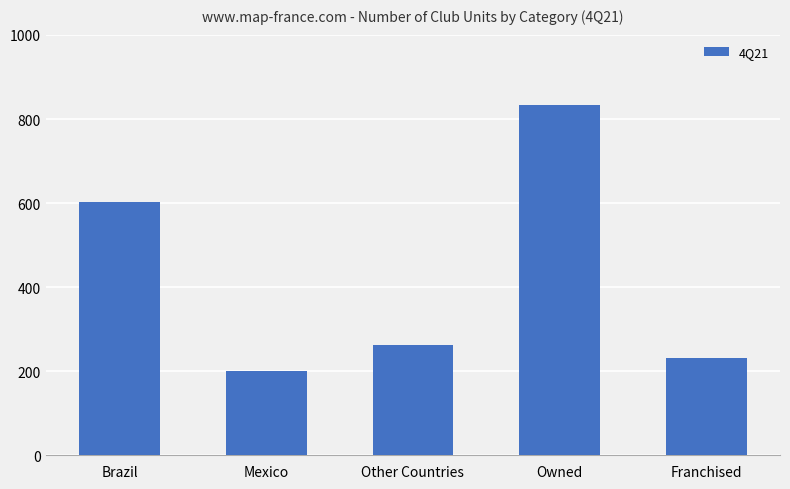

How many series are shown in this chart?

1